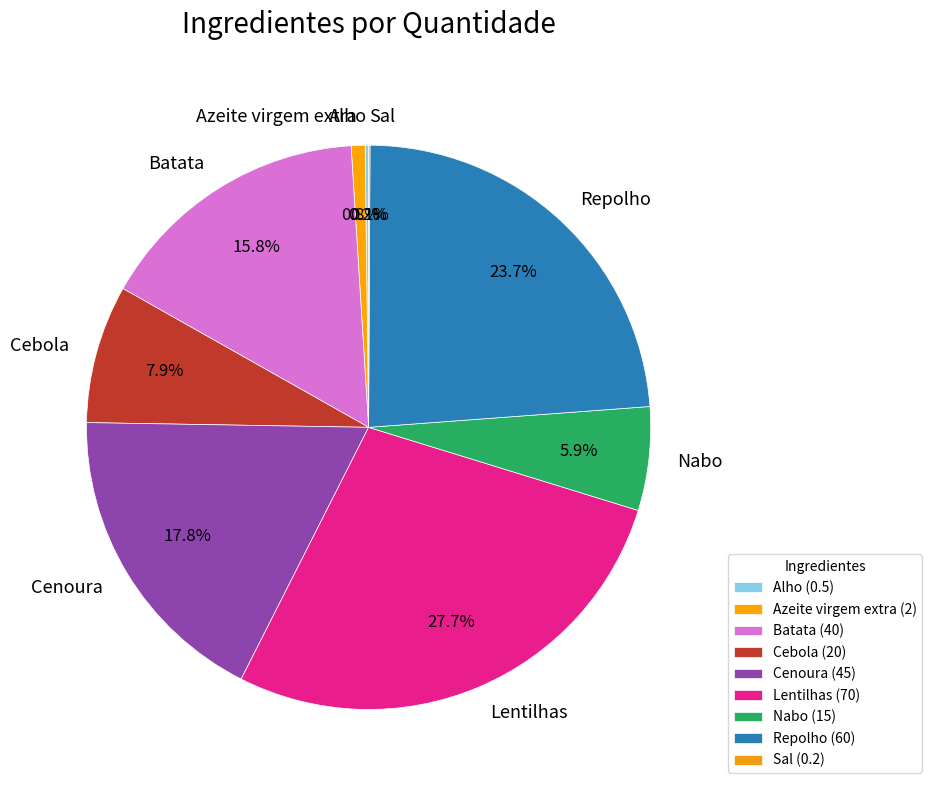

Approximately how many times larger is the value at Cebola compared to Batata?

0.5